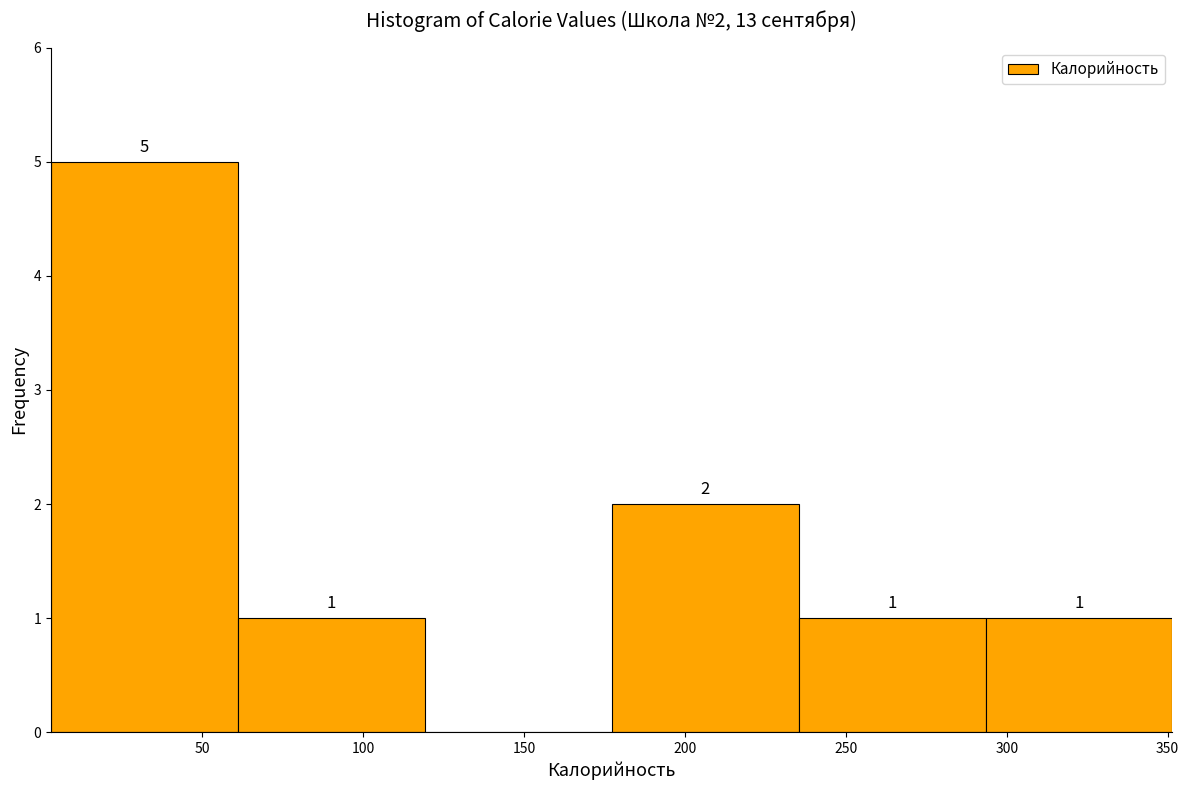

Over which range of the x-axis is the bar tallest?

5 to 60